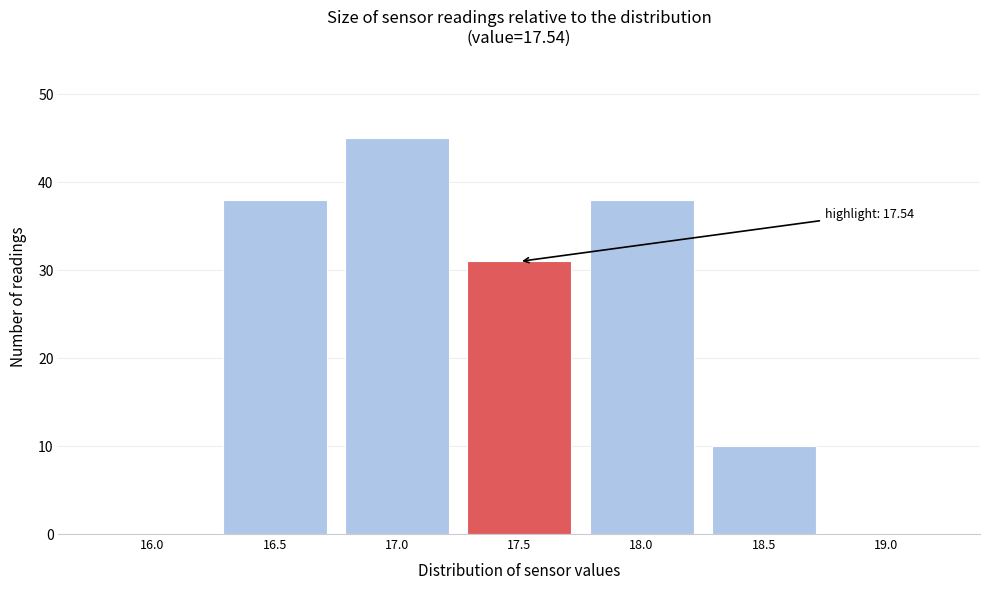

Reading left to right, transcribe all the data shown in this chart.

16.0=0	16.5=38	17.0=45	17.5=31	18.0=38	18.5=10	19.0=0